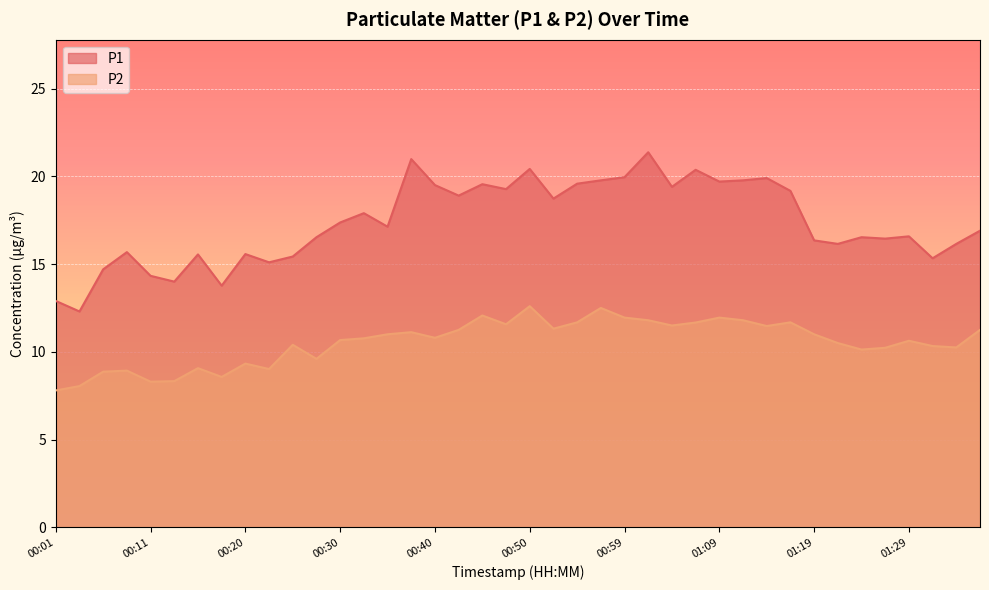

Where is P2 nearest to the value 10?

01:24